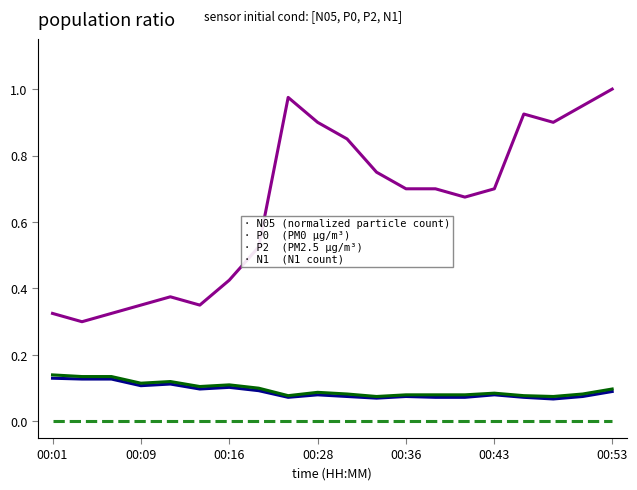

Count the number of data series in this chart.

4